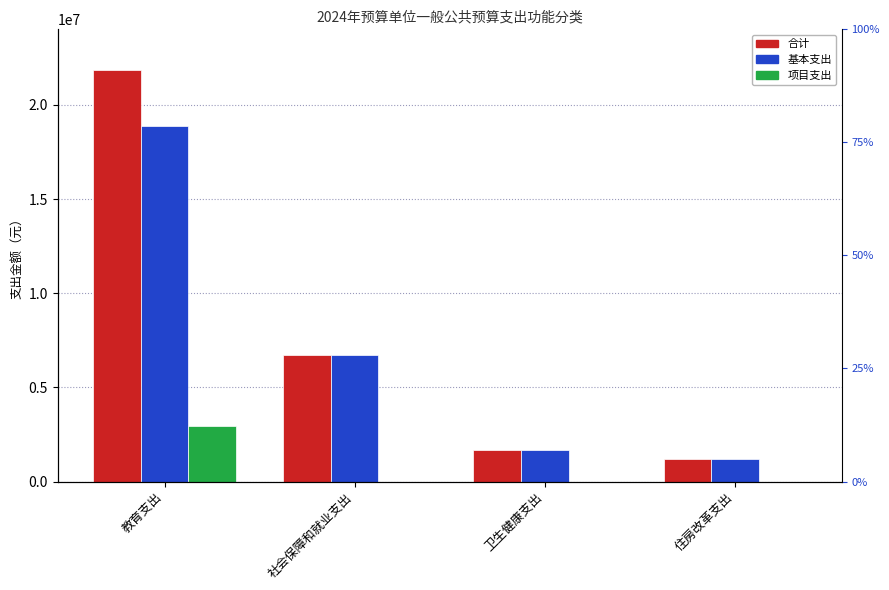

Reading left to right, what are all the values shown in this chart?

合计: 21833716.8	6739572.5	1694405.2	1210107.6
基本支出: 18907163.8	6739572.5	1694405.2	1210107.6
项目支出: 2926553.0	0.0	0.0	0.0